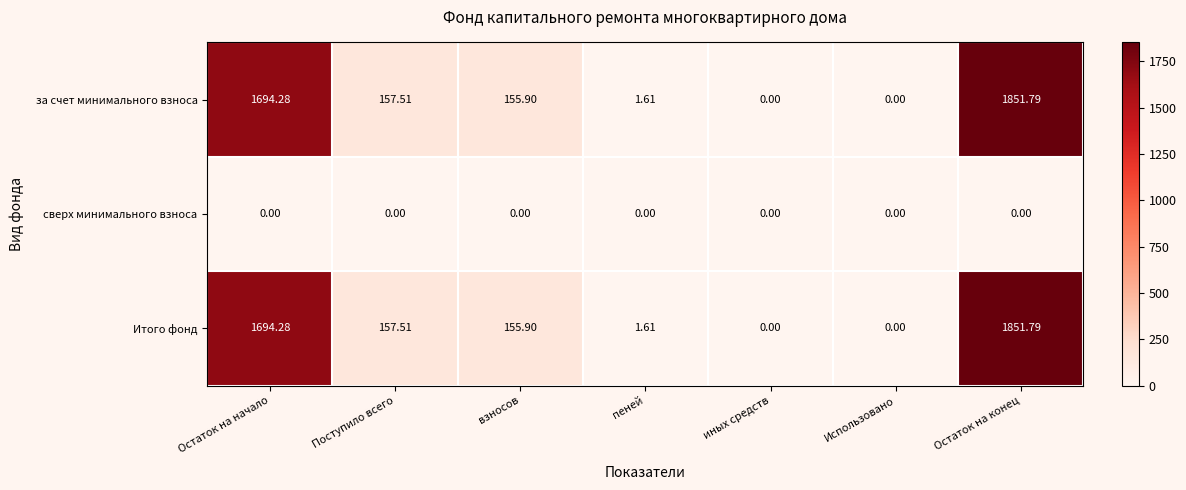

Which label corresponds to the largest value in the chart?

Остаток на конец